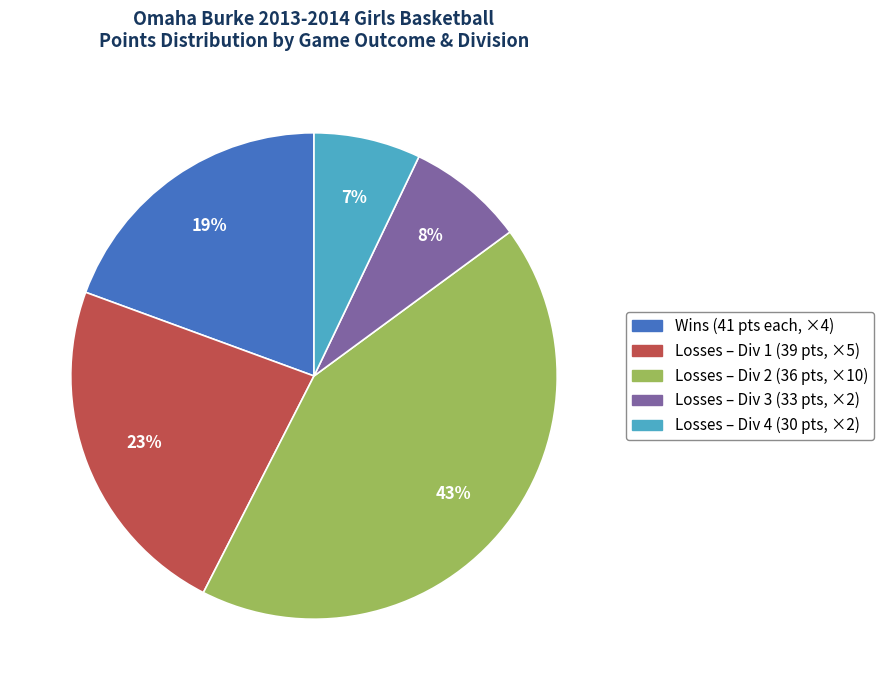

To the nearest percent, what is the difference between the largest and smallest slice percentages?

36%